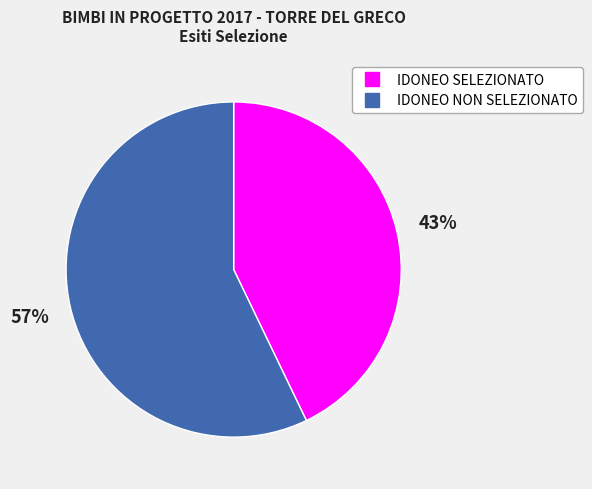

To the nearest percent, what is the difference between the largest and smallest slice percentages?

14%